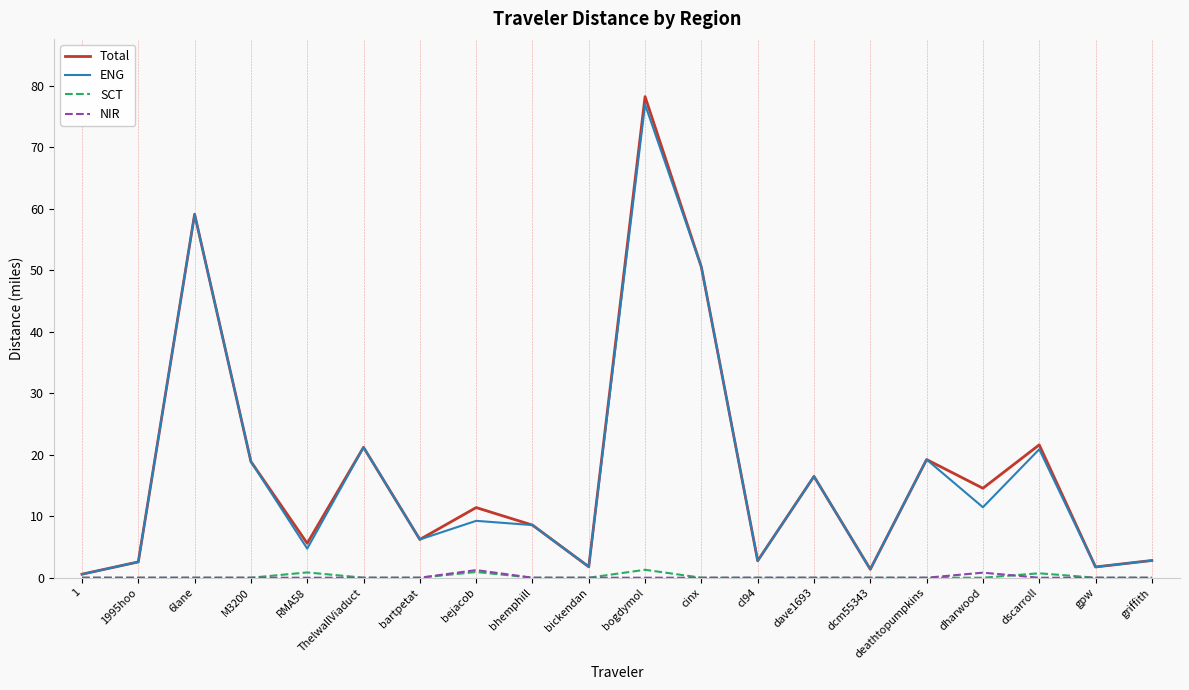

Which series has the widest spread of values?

Total